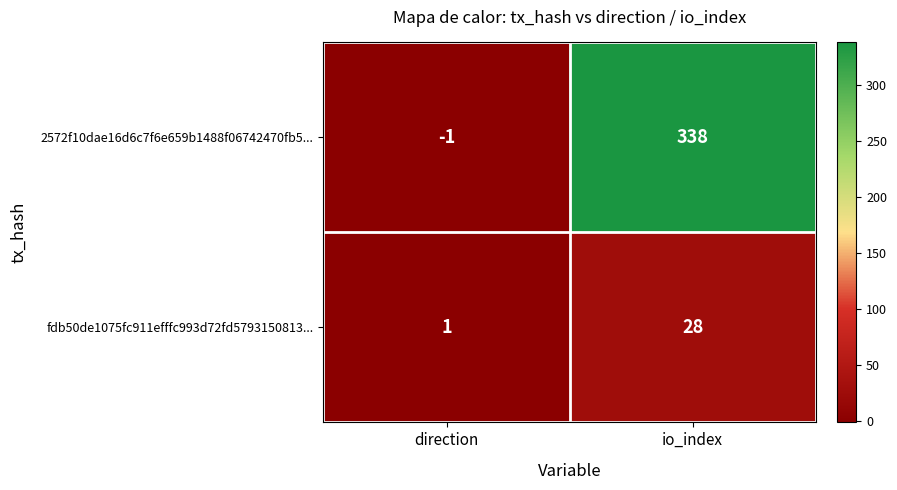

What is the difference between the 2572f10dae16d6c7f6e659b1488f06742470fb5... values at io_index and direction?

339